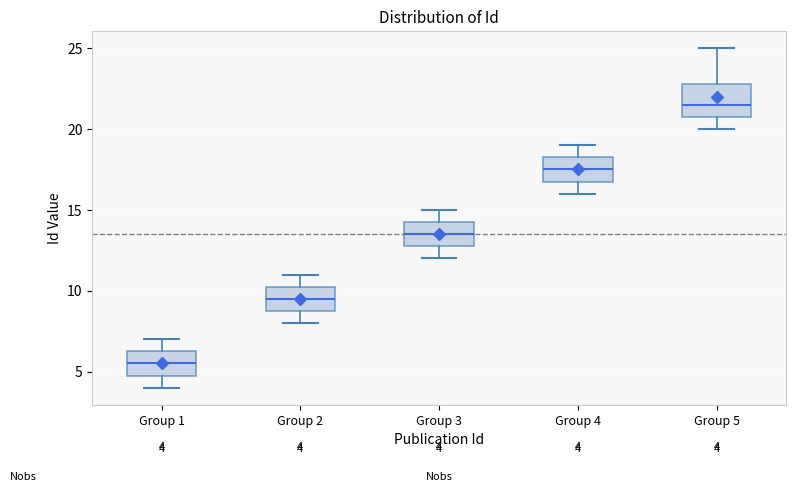

Which box's median line is the highest?

Group 5